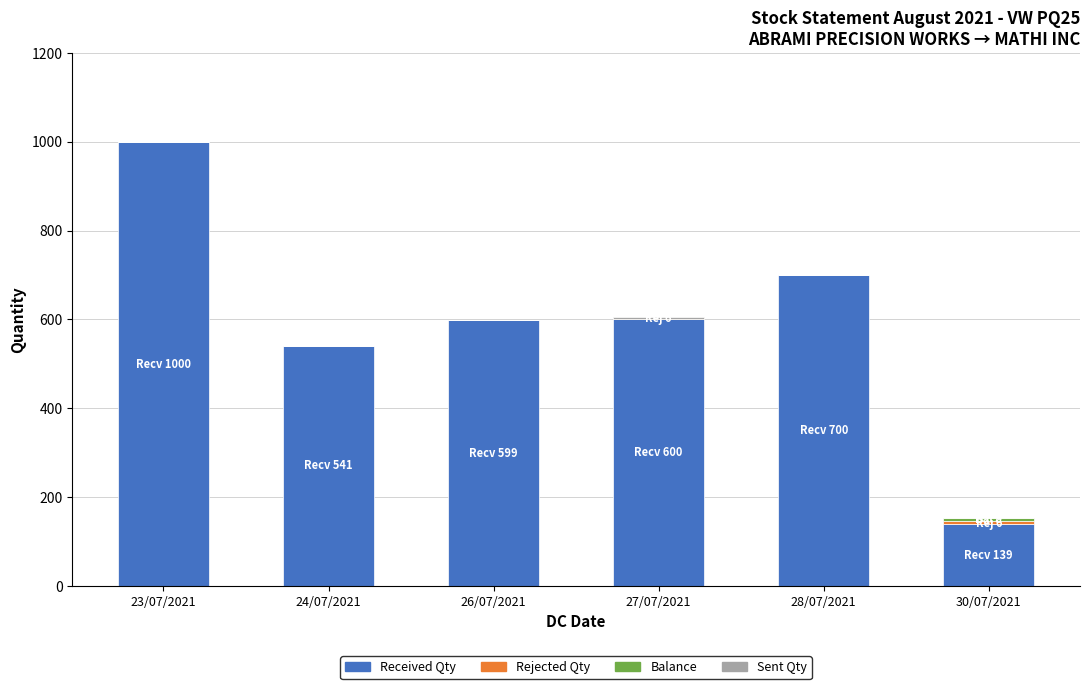

The value of Rejected Qty at 26/07/2021 is -3. True or false?

False